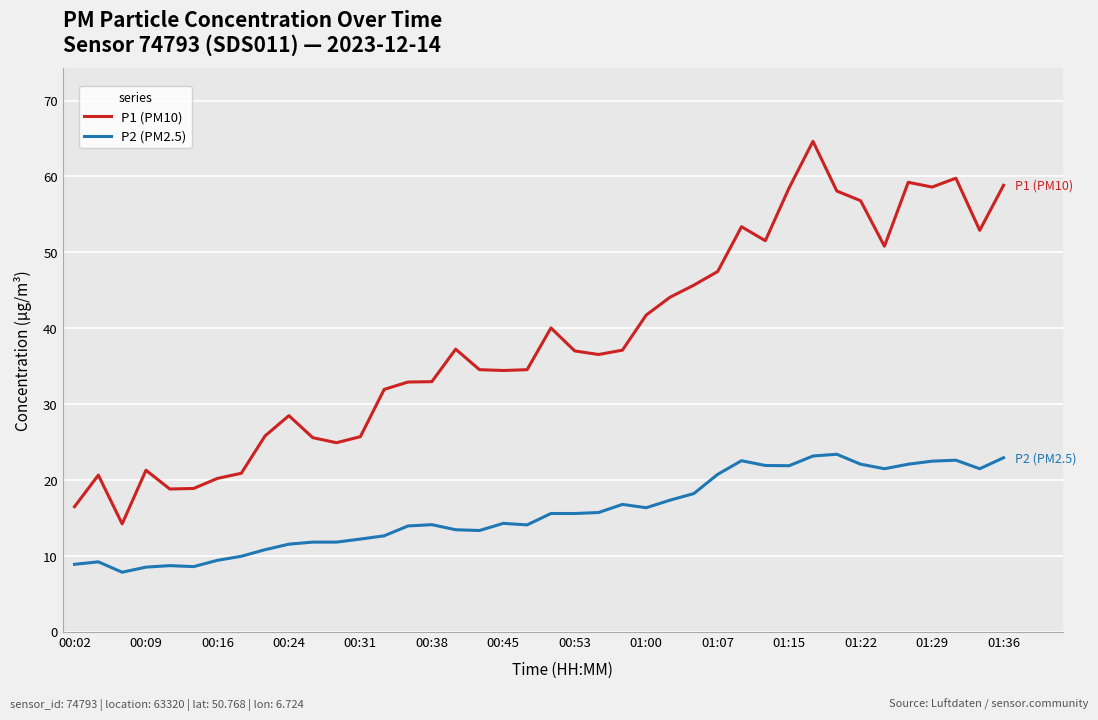

What is the maximum value for P1 (PM10)?

64.6